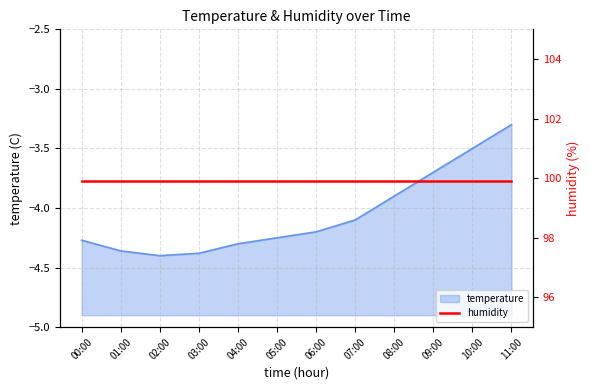

What is the label of the 6th point from the left?

05:00